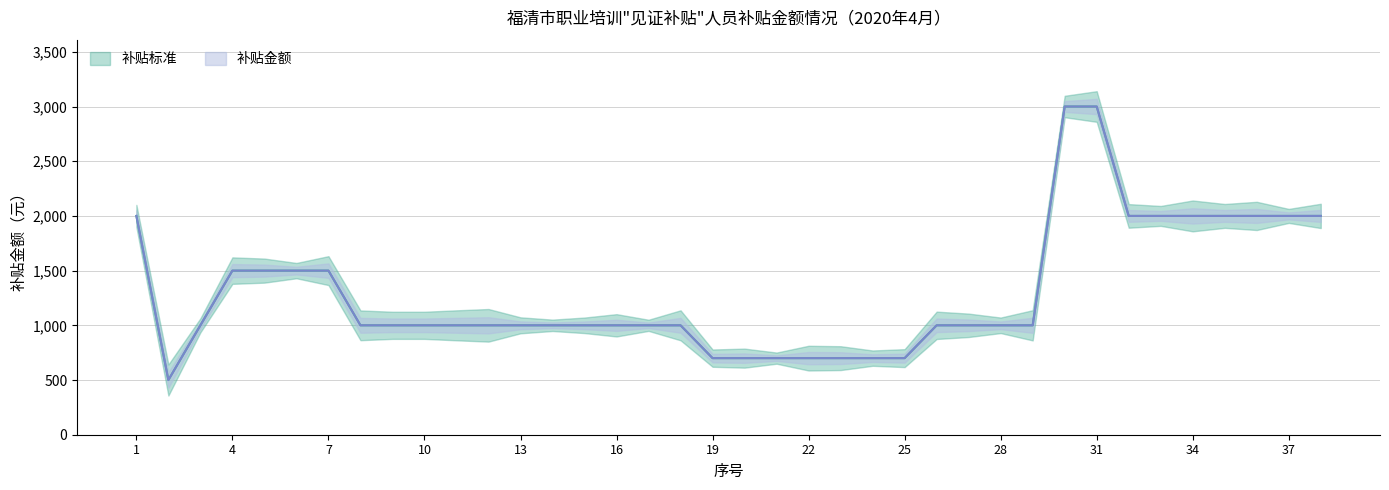

True or false: 补贴标准 and 补贴金额 intersect in this chart.

False